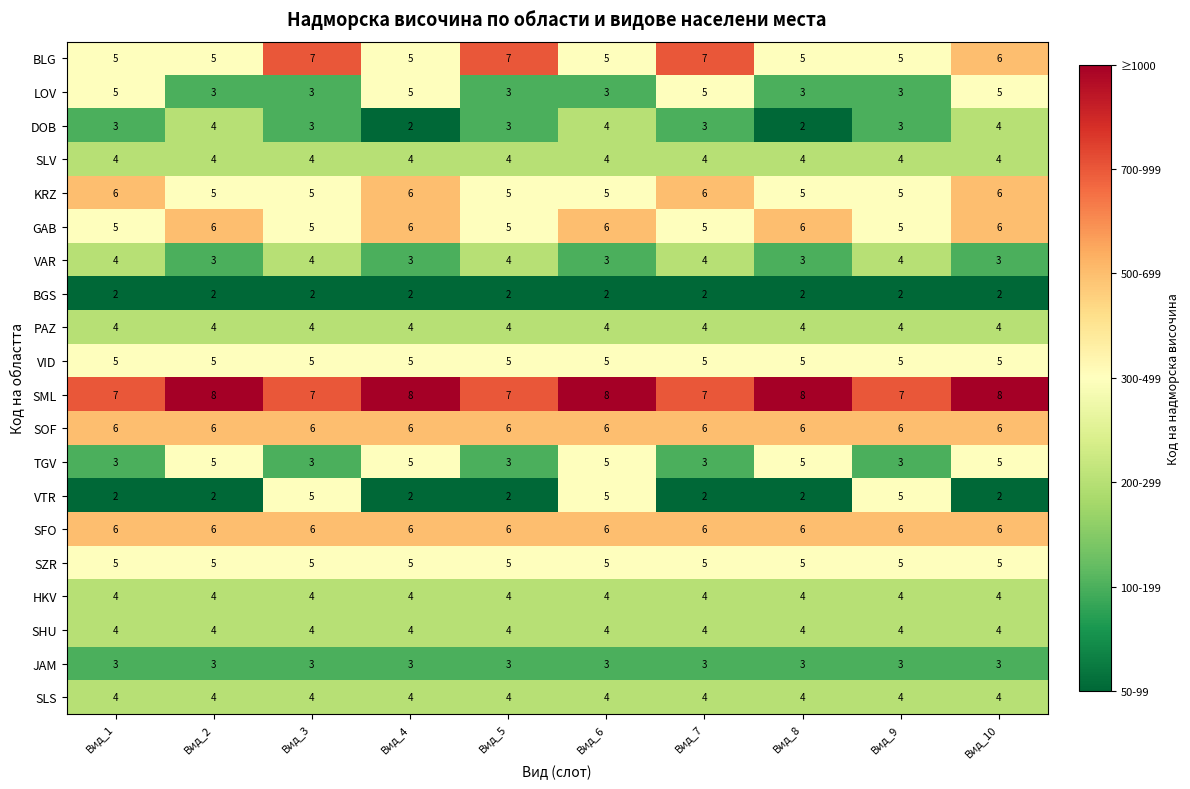

What value does the SLS series have at Вид_10?

4